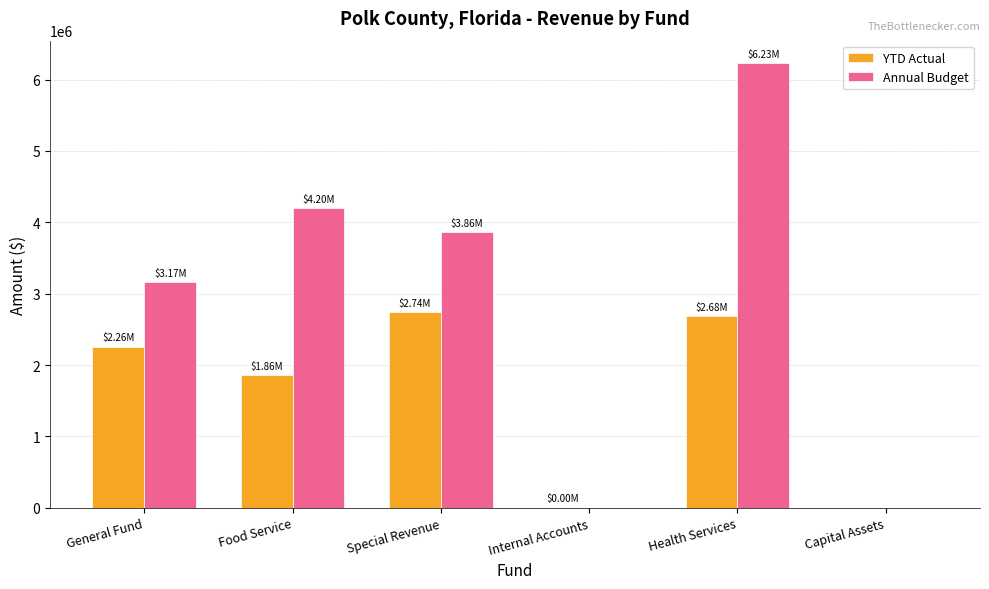

How many distinct data groups are displayed?

2